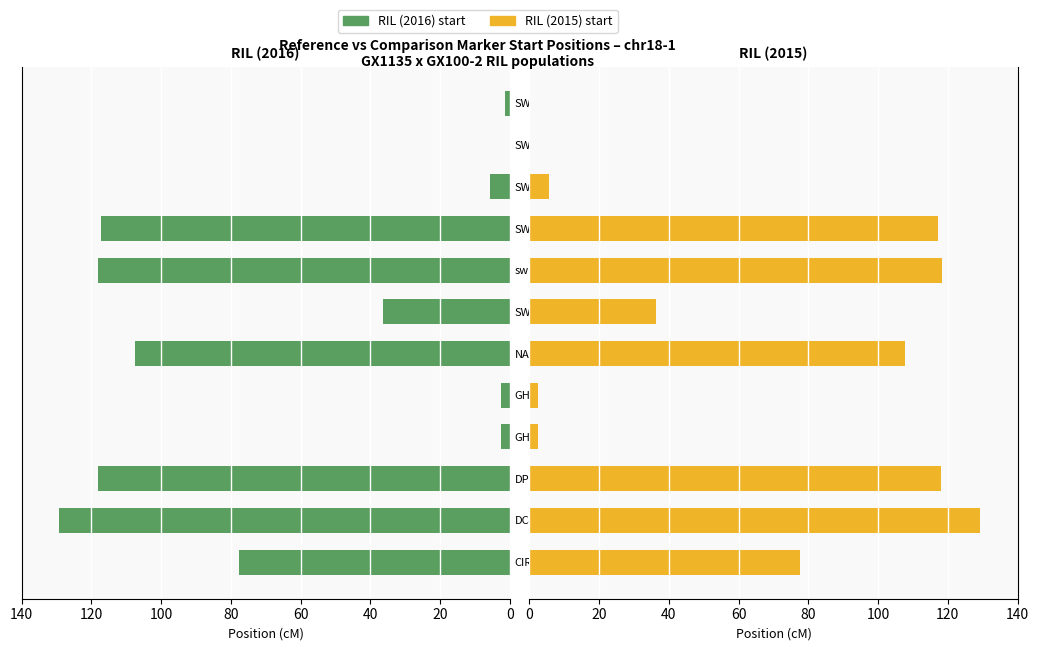

What is the maximum value shown in the chart?

129.3